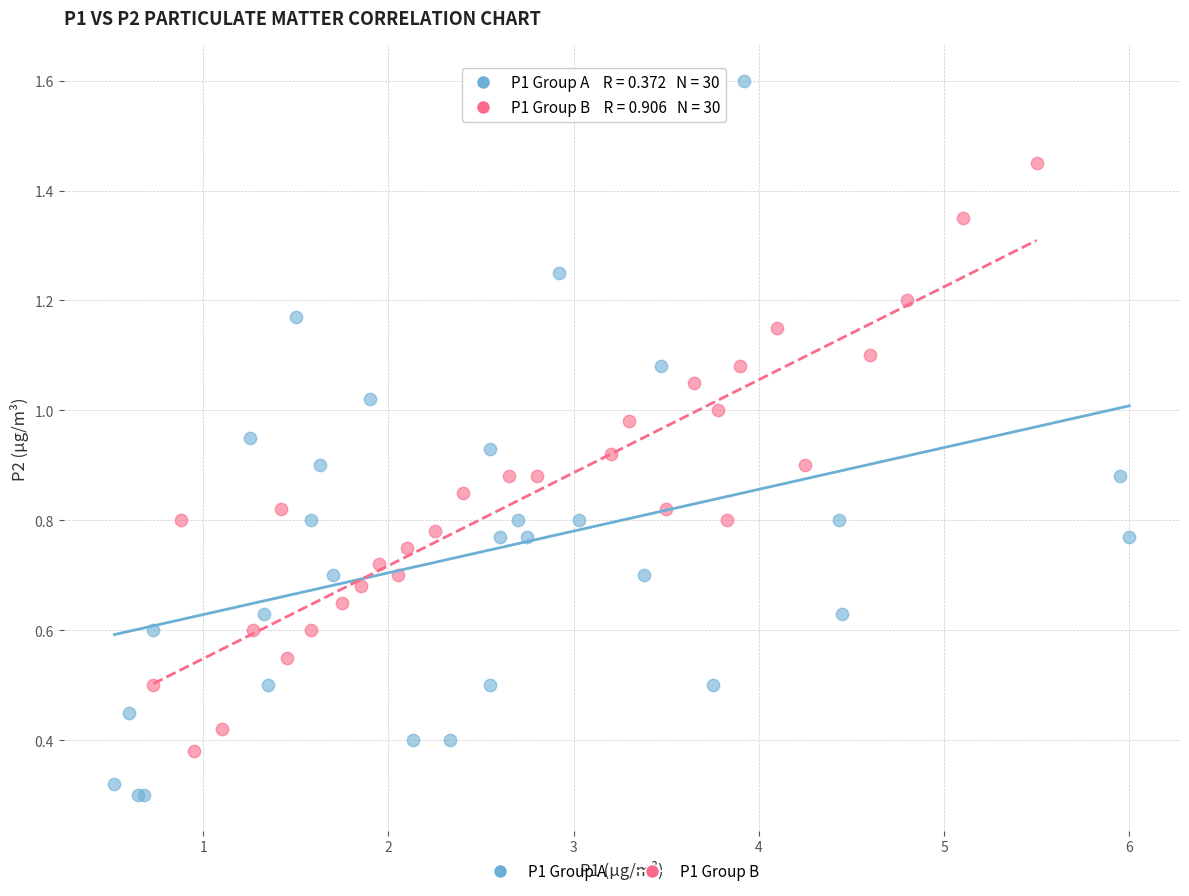

What are all the series names shown in the legend?

P1 Group A, P1 Group B